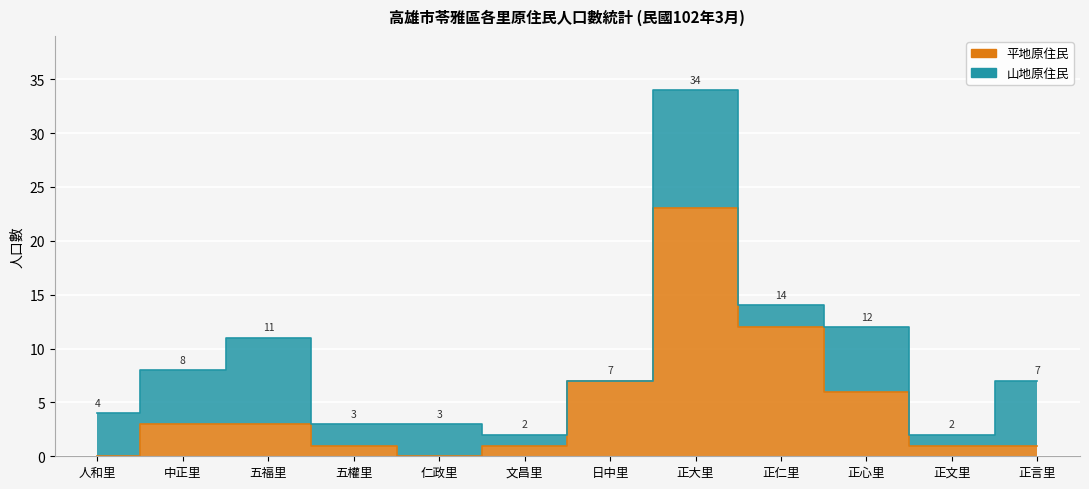

How many values exceed 3?

4